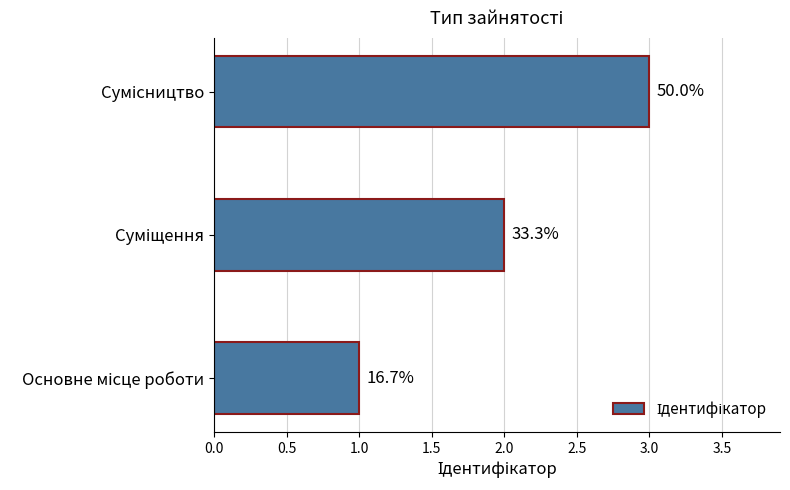

How many bars are there in total?

3